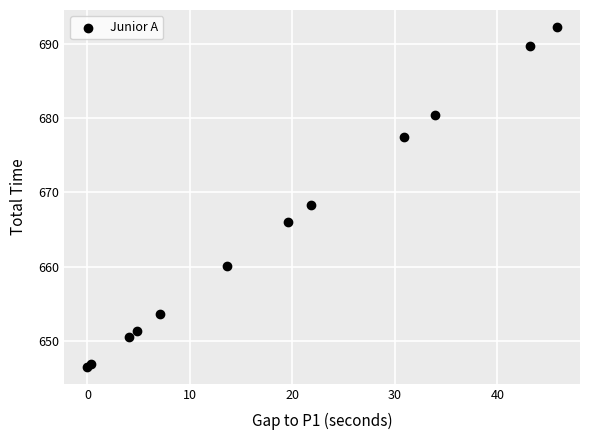

What Y value in the scatter plot is closest to 669?

668.3